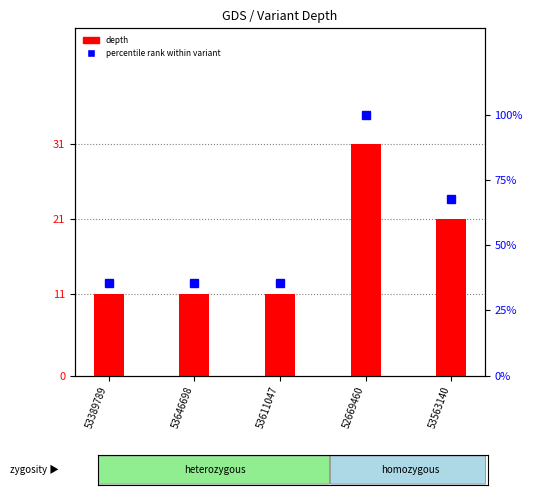

What is the spread (max minus min) of values at 53646698?

24.5